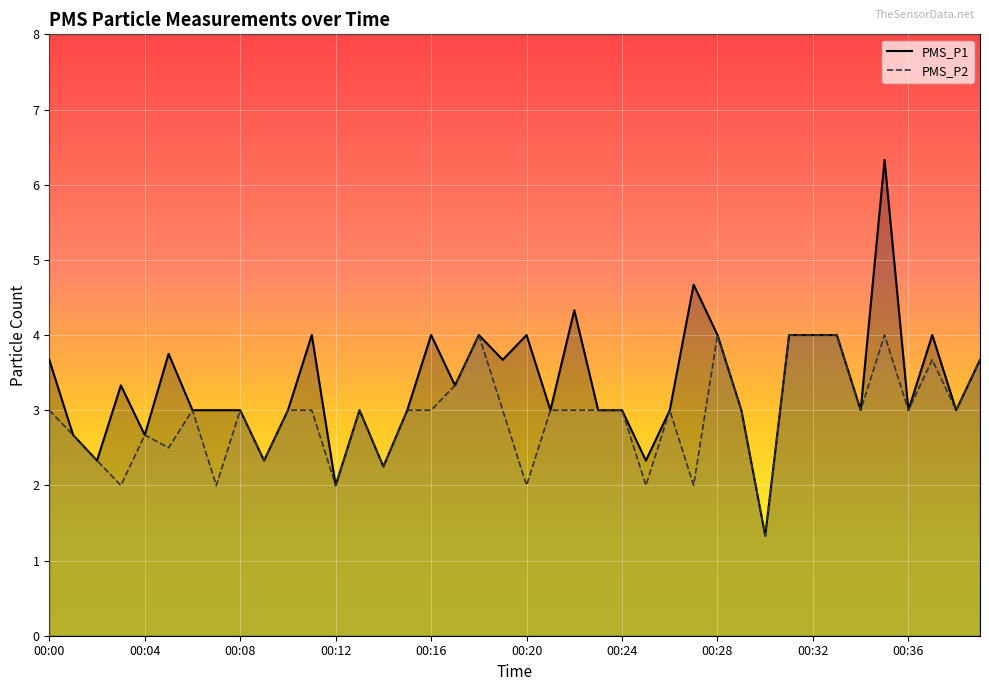

How many data points in PMS_P2 are above 3?

9